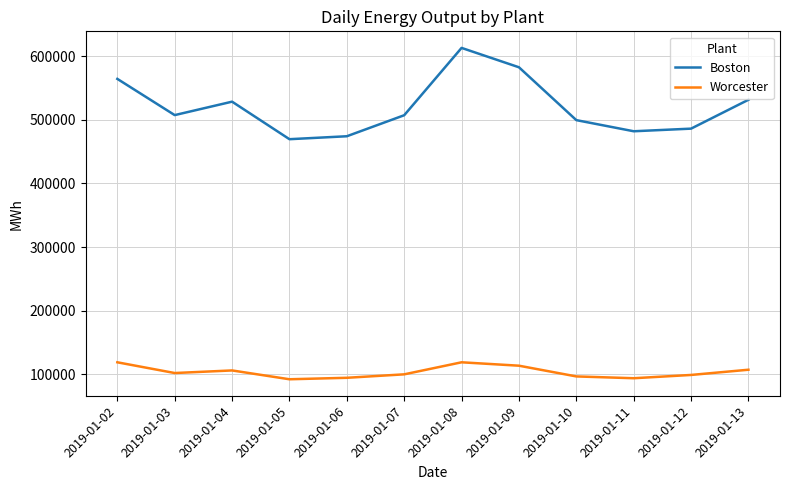

What is the sum of all Worcester values?

1242440